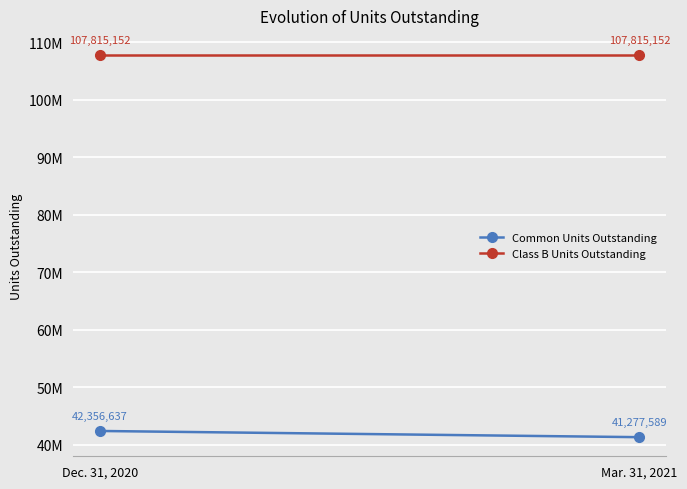

Reading left to right, what are all the values shown in this chart?

Common Units Outstanding: Dec. 31, 2020=42356637	Mar. 31, 2021=41277589
Class B Units Outstanding: Dec. 31, 2020=107815152	Mar. 31, 2021=107815152